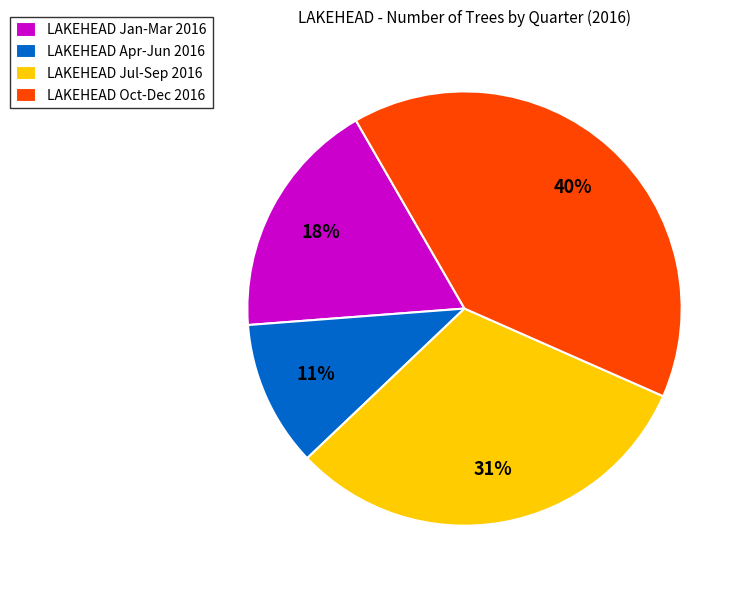

What is the largest slice in the pie chart?

LAKEHEAD Oct-Dec 2016